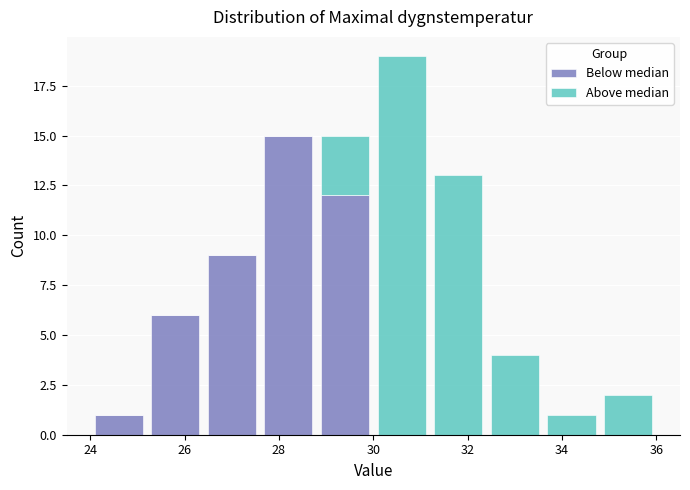

Which range on the x-axis has the tallest stacked bar (by total height)?

30.0 to 31.2